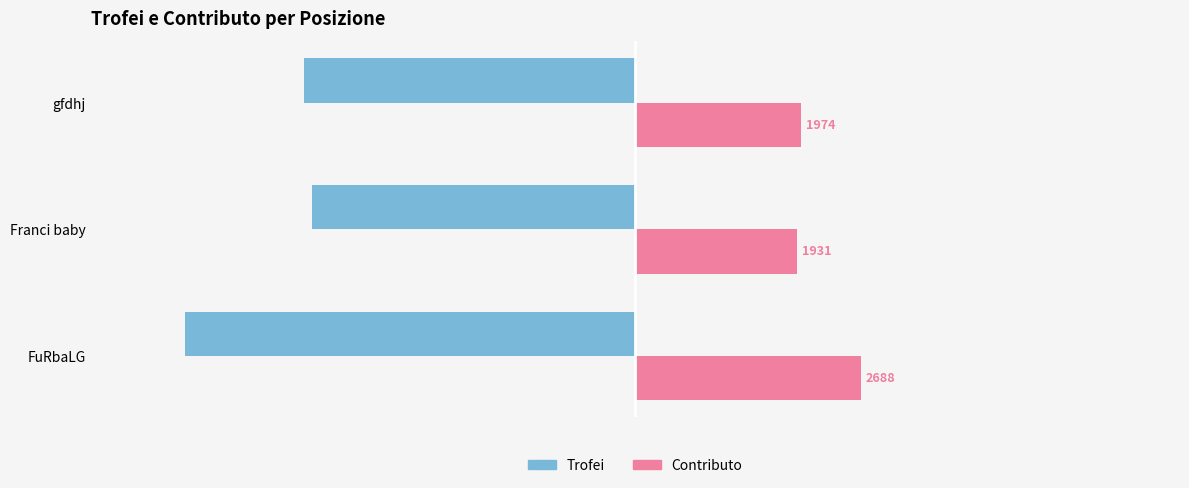

Read the Trofei value at FuRbaLG, to the nearest 50.

-5400